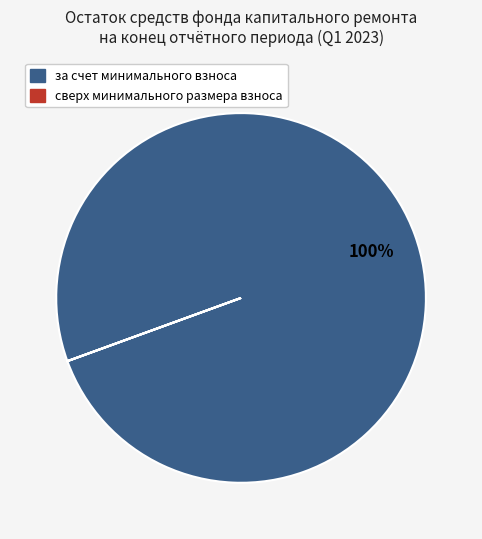

Which slice is the largest?

за счет минимального взноса